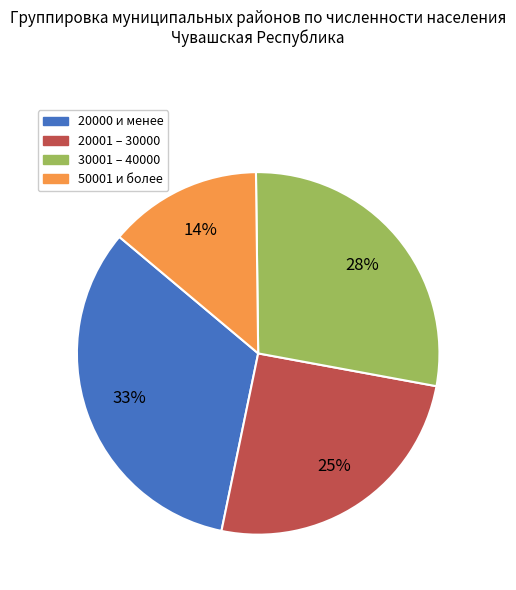

Does any single category account for the majority?

No